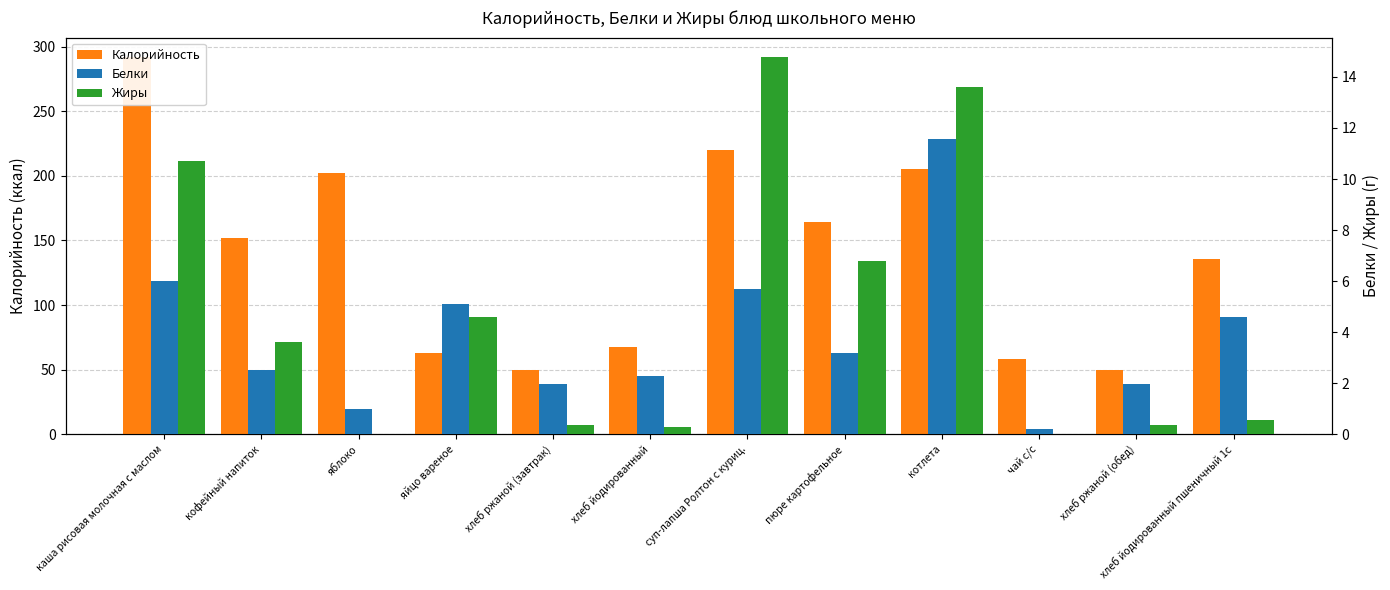

List the series in order of their peak value, lowest first.

Белки, Жиры, Калорийность